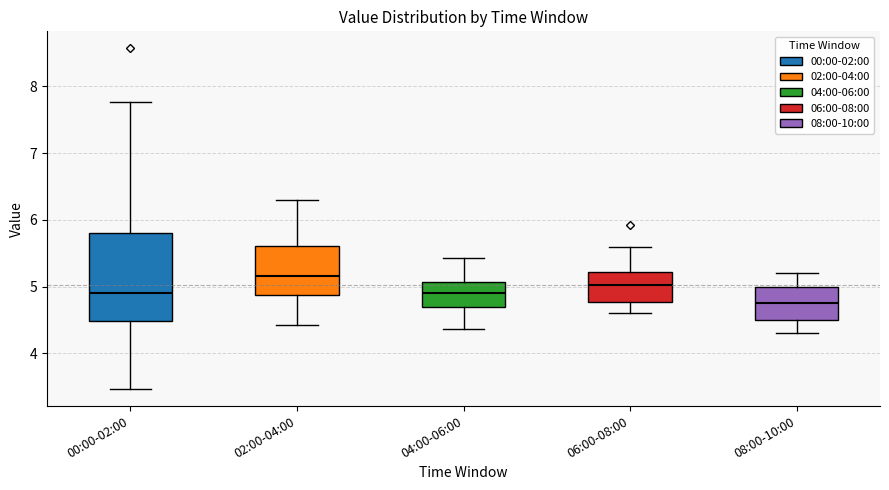

Reading left to right, read every box against the y-axis: the position of its median line, the range the box covers, and the ends of its whiskers. The values are not printed on the chart, so give them approximately, as read against the axis.

00:00-02:00: median 4.9, box 4.5 to 5.8, whiskers 3.5 to 7.8
02:00-04:00: median 5.2, box 4.9 to 5.6, whiskers 4.4 to 6.3
04:00-06:00: median 4.9, box 4.7 to 5.1, whiskers 4.4 to 5.4
06:00-08:00: median 5.0, box 4.8 to 5.2, whiskers 4.6 to 5.6
08:00-10:00: median 4.8, box 4.5 to 5.0, whiskers 4.3 to 5.2